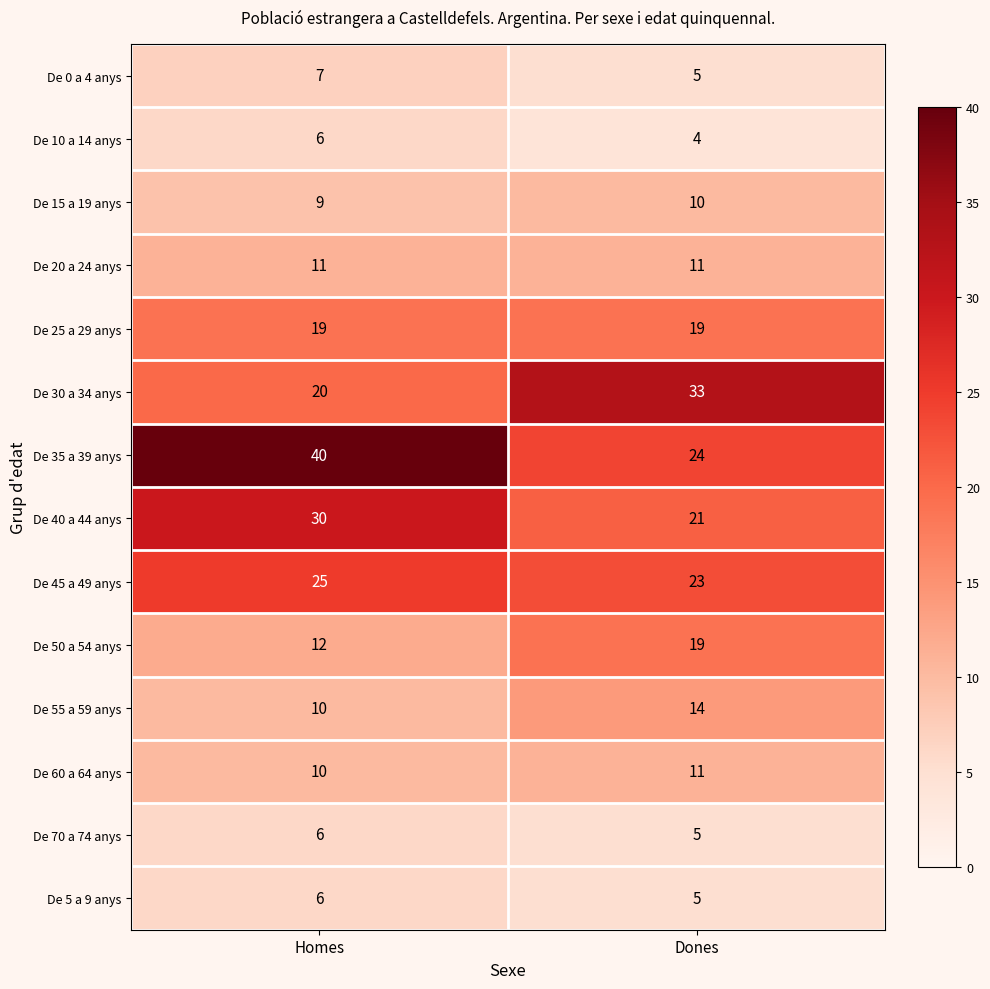

Where is De 40 a 44 anys nearest to the value 25?

Dones